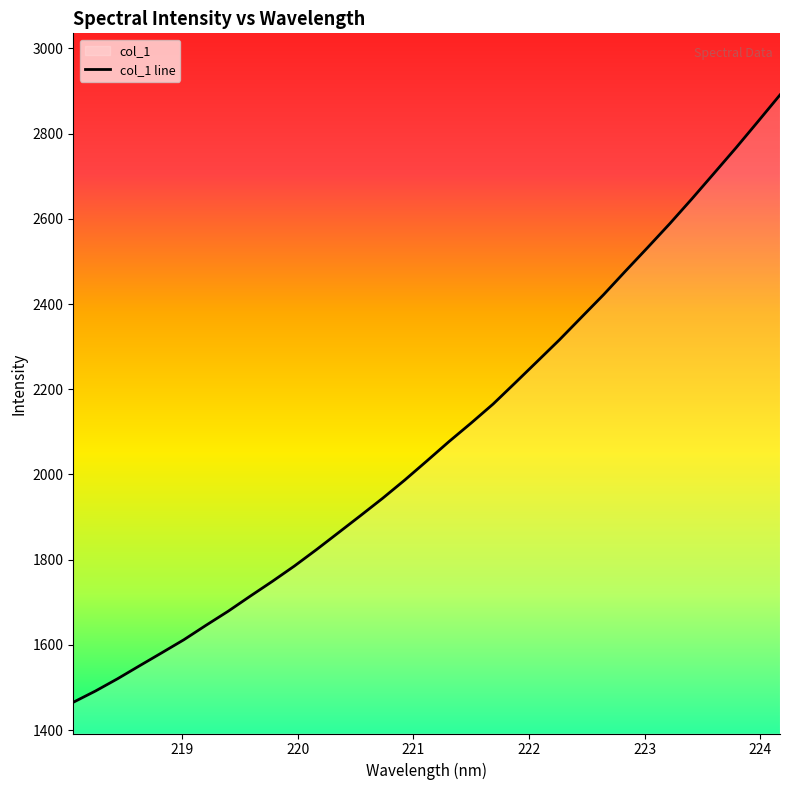

What is the difference between the maximum and minimum values?

1425.4